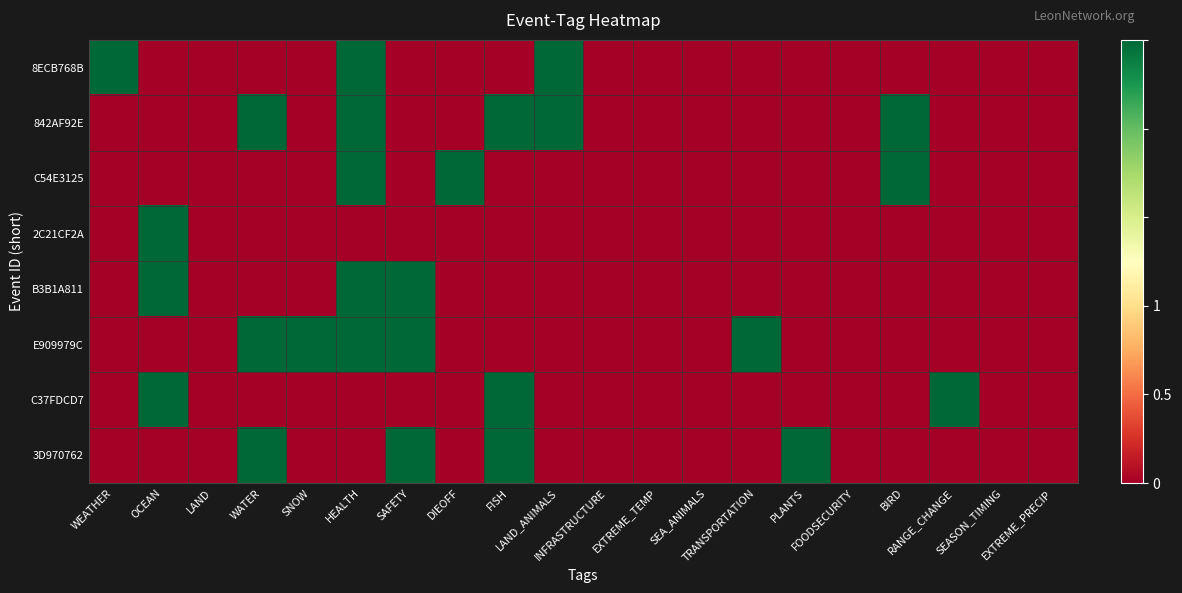

Which series has the largest range (max minus min)?

8ECB768B